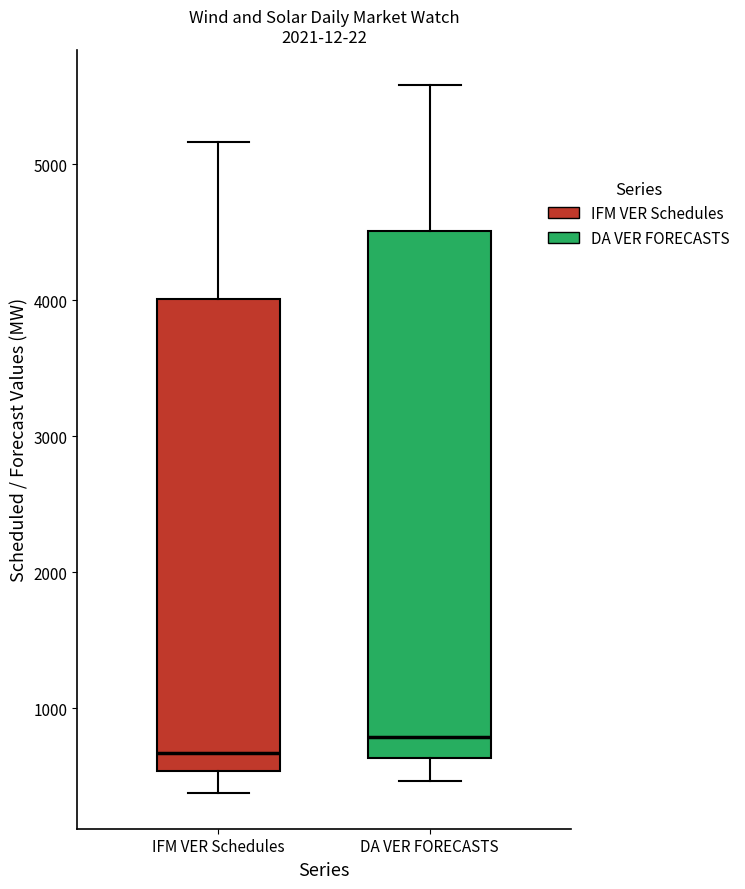

Where does the lower whisker of the box for IFM VER Schedules end on the y-axis? The values are not printed on the chart, so give them approximately, as read against the axis.

400